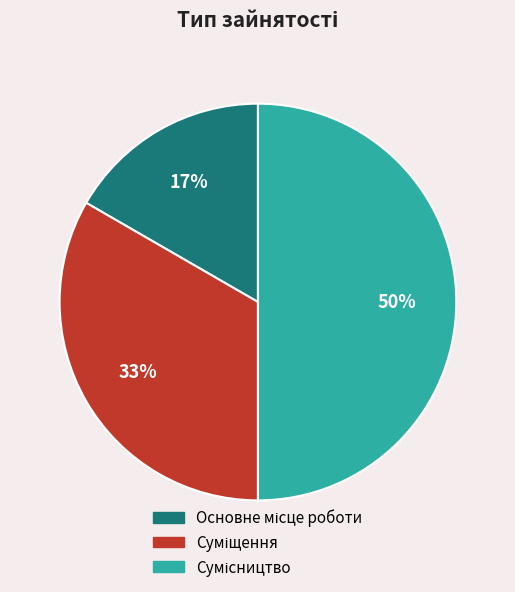

To the nearest percent, what is the difference between the largest and smallest slice percentages?

33%